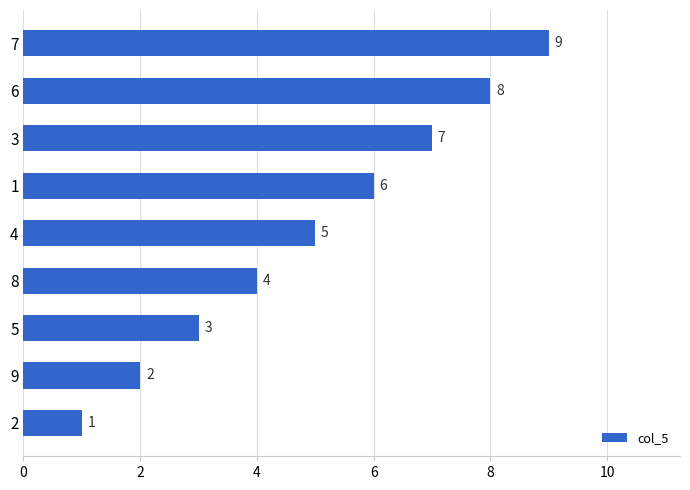

Count the number of categories in the chart.

9